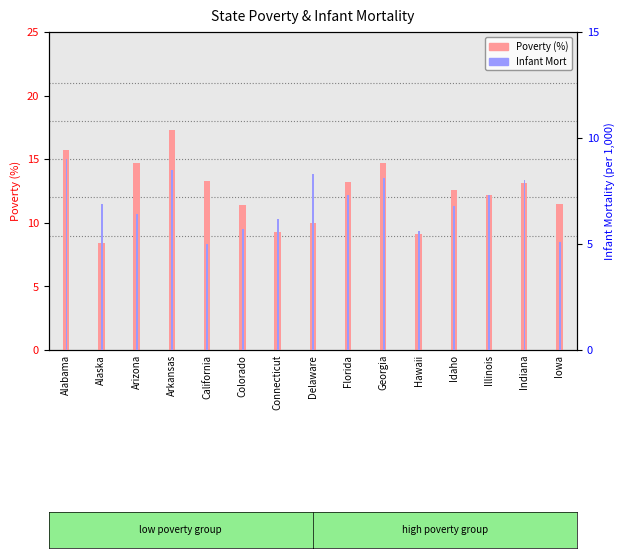

Does the chart contain any negative values?

No